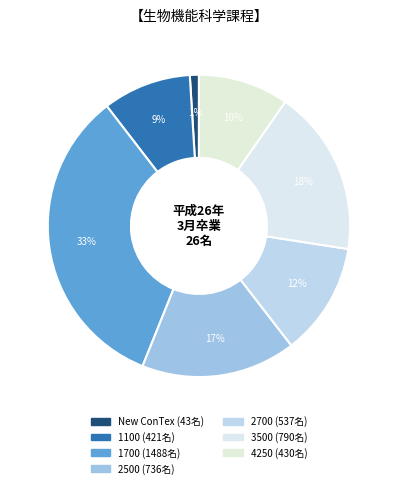

Approximately how many times larger is the value at 1100 compared to 4250?

1.0